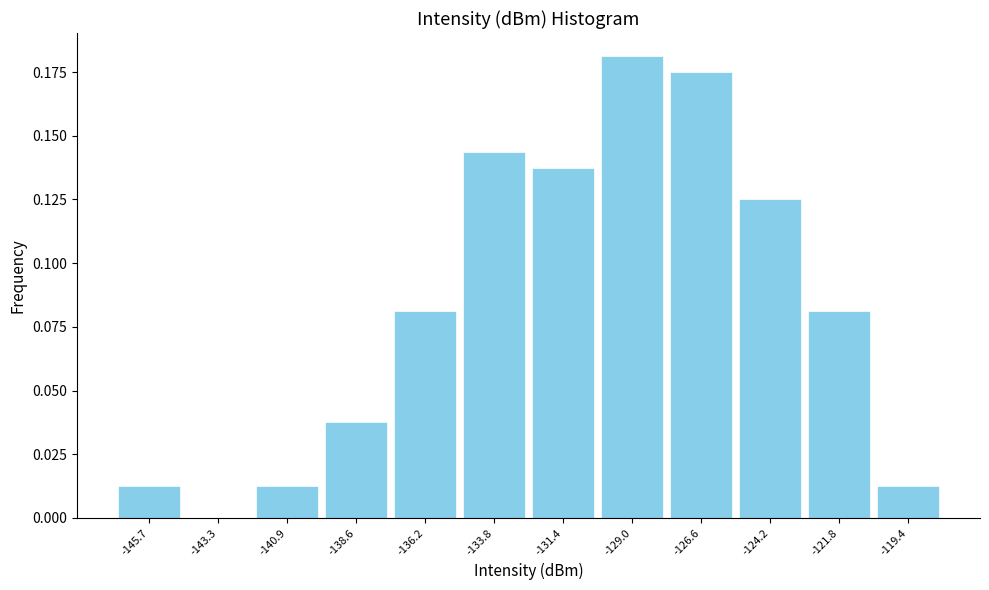

What is the change in value from -140.9 to -131.4?

+0.1